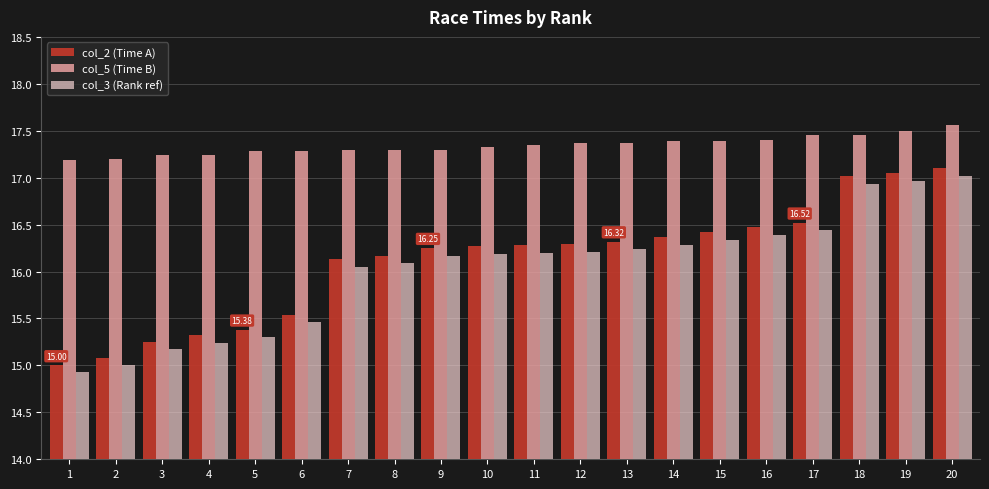

What are all the series names shown in the legend?

col_2 (Time A), col_5 (Time B), col_3 (Rank ref)